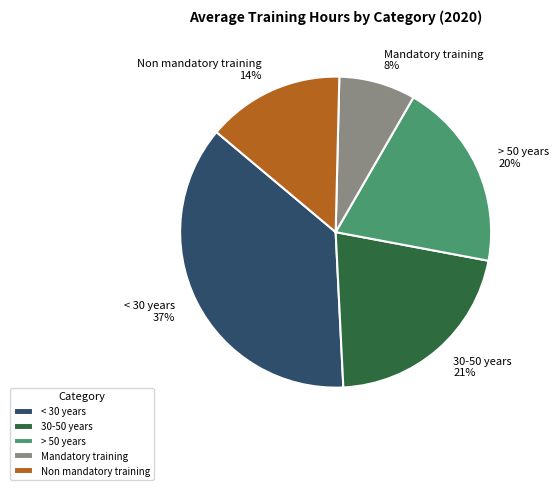

Rank the categories by value from lowest to highest.

Mandatory training, Non mandatory training, > 50 years, 30-50 years, < 30 years